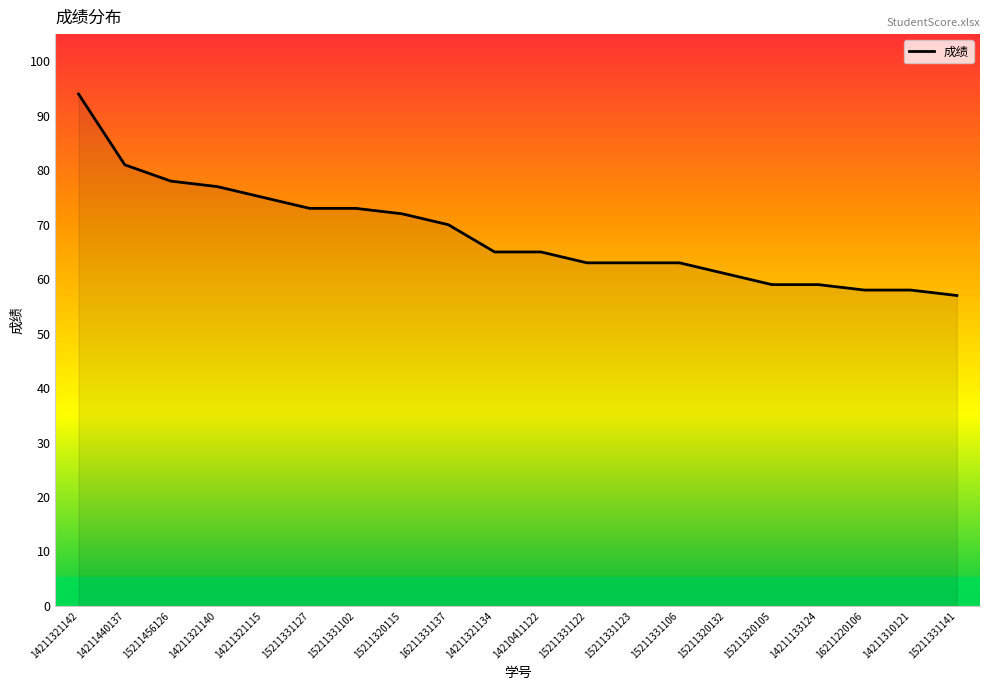

The chart shows a value of 28 at 15211456126. True or false?

False